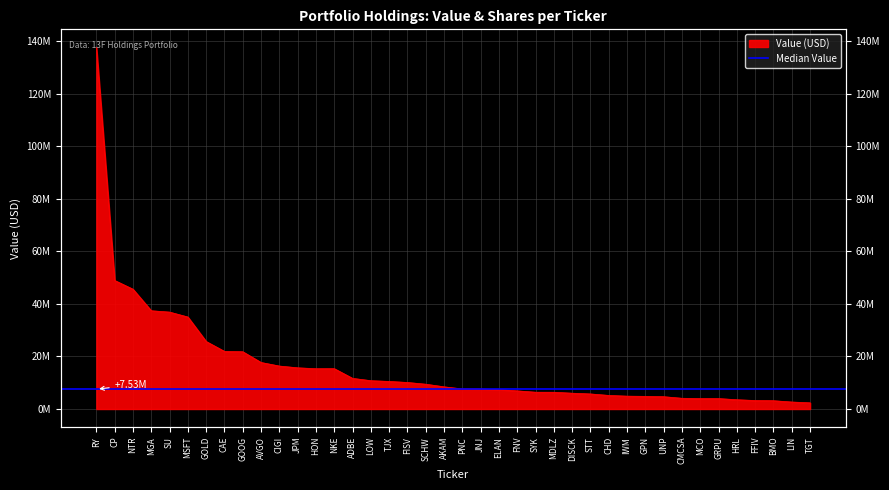

Reading left to right, list all the values displayed in this chart.

RY=137569000	CP=48907000	NTR=45582000	MGA=37390000	SU=36876000	MSFT=35003000	GOLD=25688000	CAE=21926000	GOOG=21792000	AVGO=17703000	CIGI=16350000	JPM=15683000	HON=15339000	NKE=15353000	ADBE=11668000	LOW=10782000	TJX=10496000	FISV=10102000	SCHW=9445000	AKAM=8452000	PNC=7645000	JNJ=7612000	ELAN=7402000	FNV=6906000	SYK=6397000	MDLZ=6384000	DISCK=6022000	STT=5737000	CHD=5176000	IWM=4901000	GPN=4821000	UNP=4693000	CMCSA=4091000	MCO=3983000	GRPU=3980000	HRL=3537000	FFIV=3237000	BMO=3159000	LIN=2669000	TGT=2359000